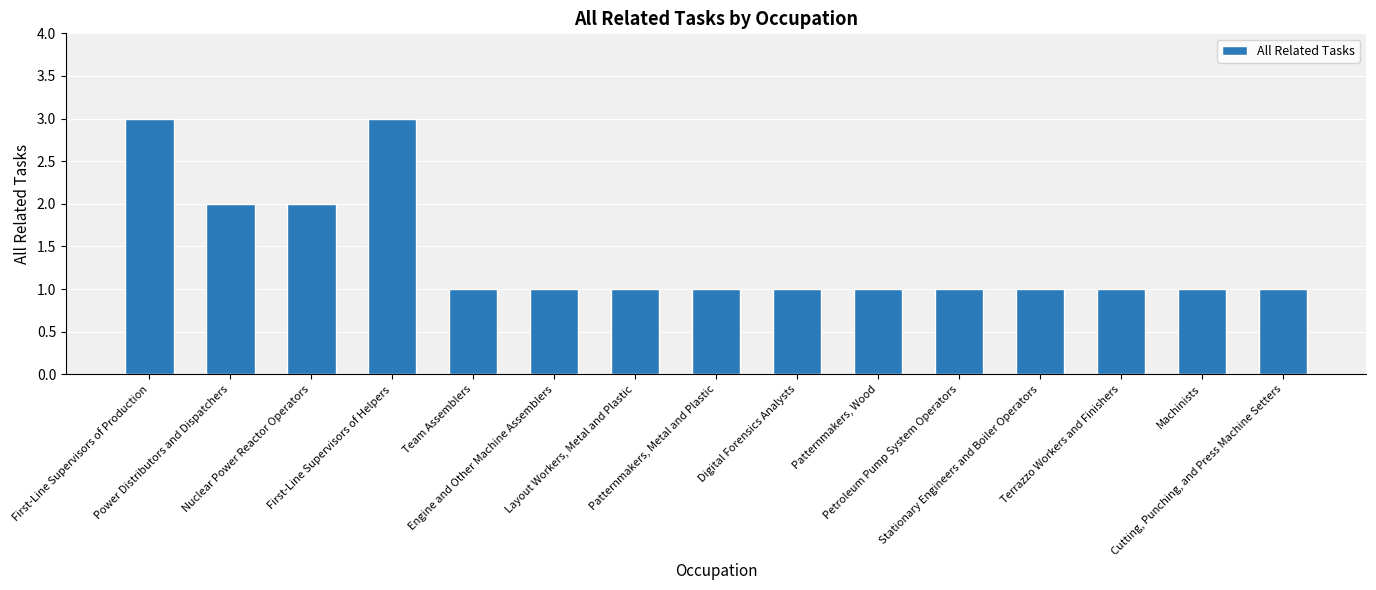

Reading left to right, list all the values displayed in this chart.

First-Line Supervisors of Production=3	Power Distributors and Dispatchers=2	Nuclear Power Reactor Operators=2	First-Line Supervisors of Helpers=3	Team Assemblers=1	Engine and Other Machine Assemblers=1	Layout Workers, Metal and Plastic=1	Patternmakers, Metal and Plastic=1	Digital Forensics Analysts=1	Patternmakers, Wood=1	Petroleum Pump System Operators=1	Stationary Engineers and Boiler Operators=1	Terrazzo Workers and Finishers=1	Machinists=1	Cutting, Punching, and Press Machine Setters=1